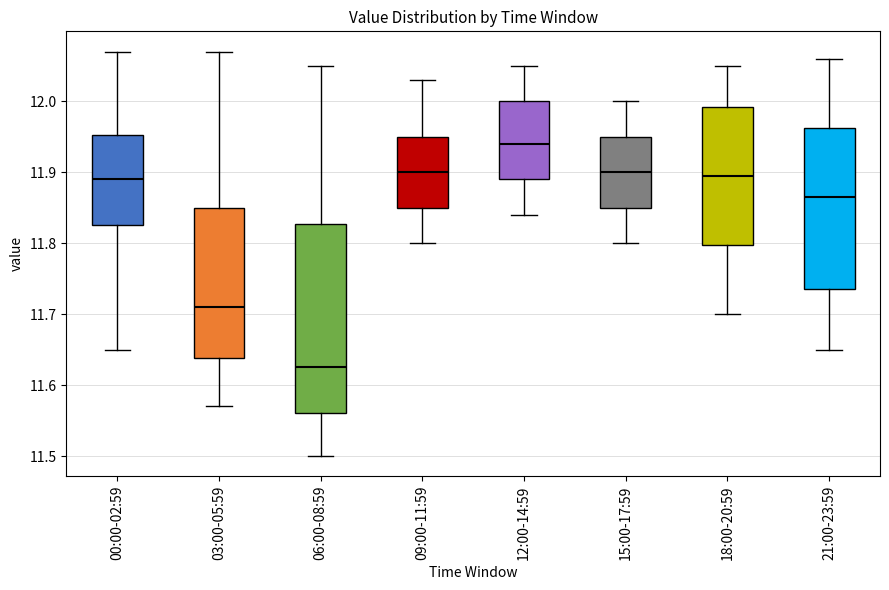

Reading left to right, transcribe this box plot: for each box, give where its median line is, the range the box spans, and where its two whiskers end, as read against the y-axis. The values are not printed on the chart, so give them approximately, as read against the axis.

00:00-02:59: median 11.89, box 11.83 to 11.95, whiskers 11.65 to 12.07
03:00-05:59: median 11.71, box 11.64 to 11.85, whiskers 11.57 to 12.07
06:00-08:59: median 11.63, box 11.56 to 11.83, whiskers 11.50 to 12.05
09:00-11:59: median 11.90, box 11.85 to 11.95, whiskers 11.80 to 12.03
12:00-14:59: median 11.94, box 11.89 to 12.00, whiskers 11.84 to 12.05
15:00-17:59: median 11.90, box 11.85 to 11.95, whiskers 11.80 to 12.00
18:00-20:59: median 11.90, box 11.80 to 11.99, whiskers 11.70 to 12.05
21:00-23:59: median 11.87, box 11.74 to 11.96, whiskers 11.65 to 12.06